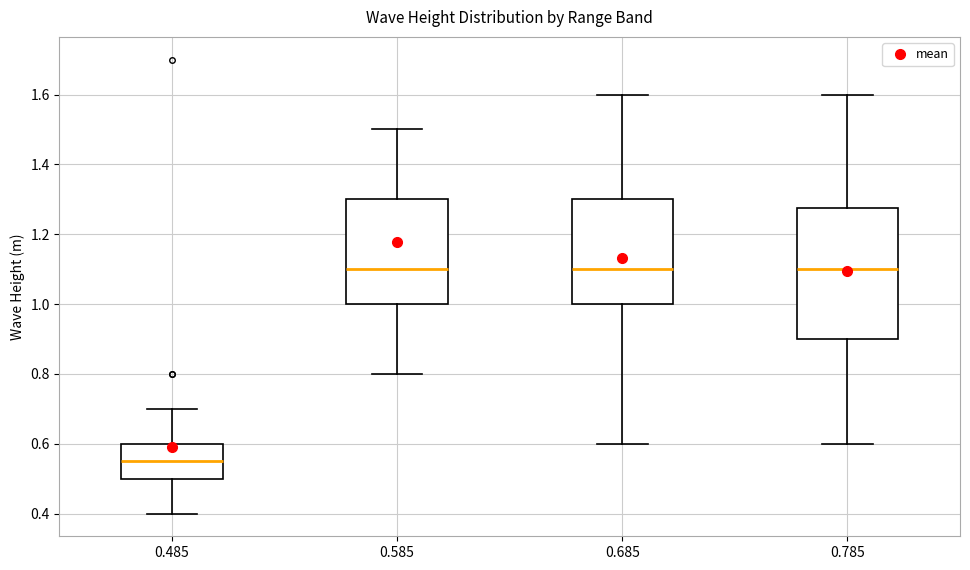

Reading left to right, transcribe this box plot: for each box, give where its median line is, the range the box spans, and where its two whiskers end, as read against the y-axis. The values are not printed on the chart, so give them approximately, as read against the axis.

0.485: median 0.56, box 0.50 to 0.60, whiskers 0.40 to 0.70
0.585: median 1.10, box 1.00 to 1.30, whiskers 0.80 to 1.50
0.685: median 1.10, box 1.00 to 1.30, whiskers 0.60 to 1.60
0.785: median 1.10, box 0.90 to 1.28, whiskers 0.60 to 1.60